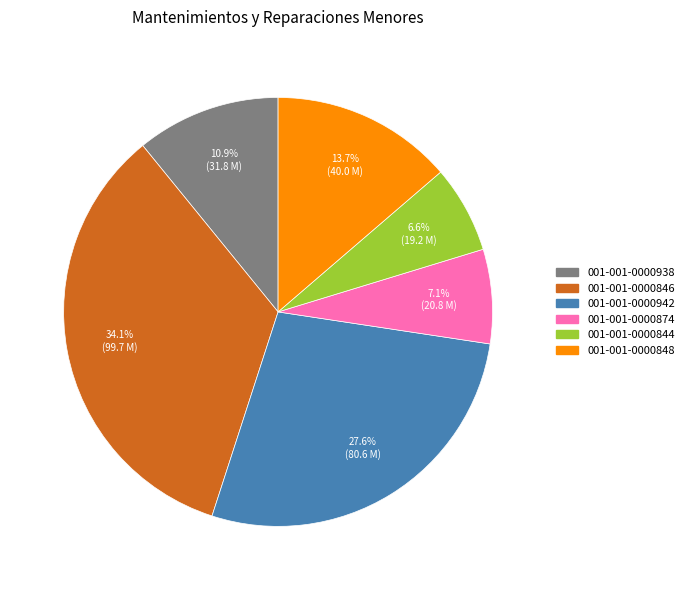

What is the ratio of the value at 001-001-0000874 to the value at 001-001-0000848?

0.5